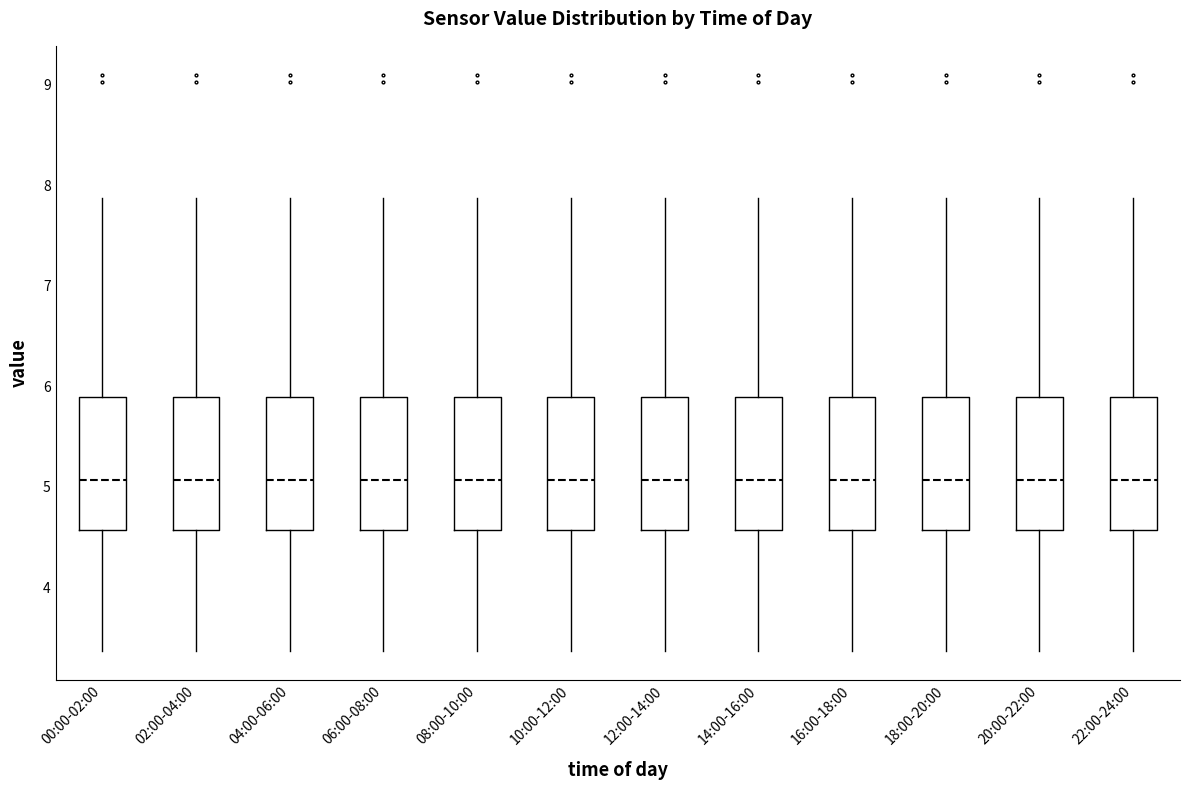

Reading left to right, transcribe this box plot: for each box, give where its median line is, the range the box spans, and where its two whiskers end, as read against the y-axis. The values are not printed on the chart, so give them approximately, as read against the axis.

00:00-02:00: median 5.1, box 4.6 to 5.9, whiskers 3.4 to 7.9
02:00-04:00: median 5.1, box 4.6 to 5.9, whiskers 3.4 to 7.9
04:00-06:00: median 5.1, box 4.6 to 5.9, whiskers 3.4 to 7.9
06:00-08:00: median 5.1, box 4.6 to 5.9, whiskers 3.4 to 7.9
08:00-10:00: median 5.1, box 4.6 to 5.9, whiskers 3.4 to 7.9
10:00-12:00: median 5.1, box 4.6 to 5.9, whiskers 3.4 to 7.9
12:00-14:00: median 5.1, box 4.6 to 5.9, whiskers 3.4 to 7.9
14:00-16:00: median 5.1, box 4.6 to 5.9, whiskers 3.4 to 7.9
16:00-18:00: median 5.1, box 4.6 to 5.9, whiskers 3.4 to 7.9
18:00-20:00: median 5.1, box 4.6 to 5.9, whiskers 3.4 to 7.9
20:00-22:00: median 5.1, box 4.6 to 5.9, whiskers 3.4 to 7.9
22:00-24:00: median 5.1, box 4.6 to 5.9, whiskers 3.4 to 7.9